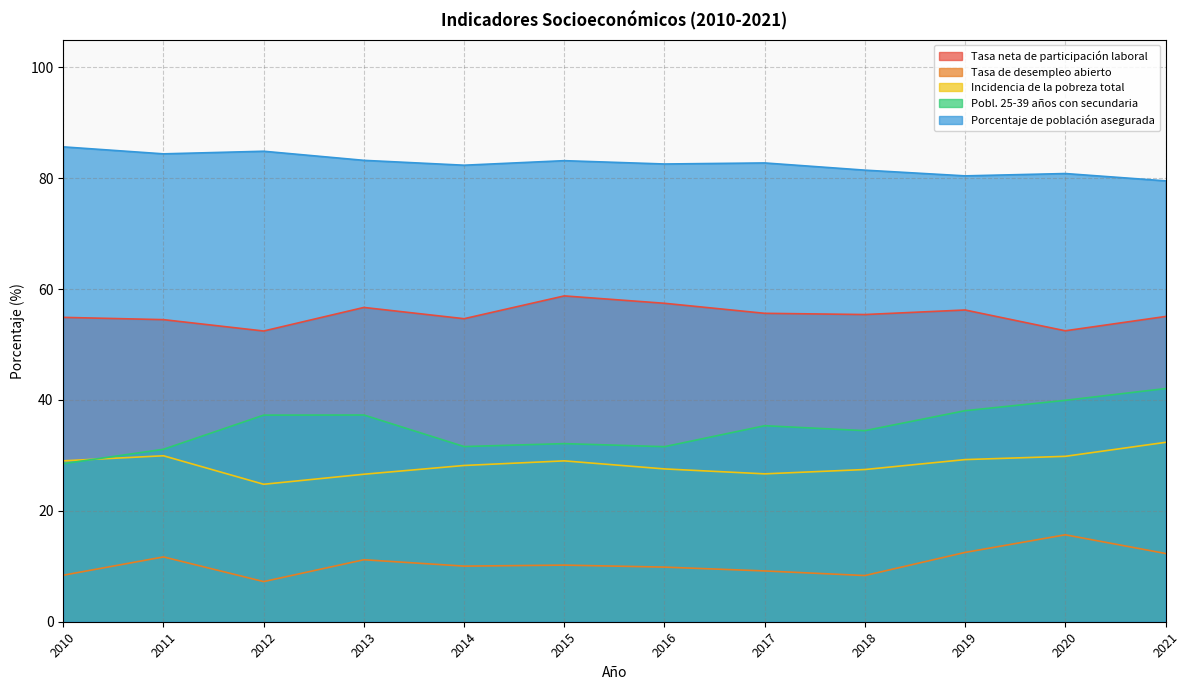

What are all the series names shown in the legend?

Tasa neta de participación laboral, Tasa de desempleo abierto, Incidencia de la pobreza total, Pobl. 25-39 años con secundaria, Porcentaje de población asegurada